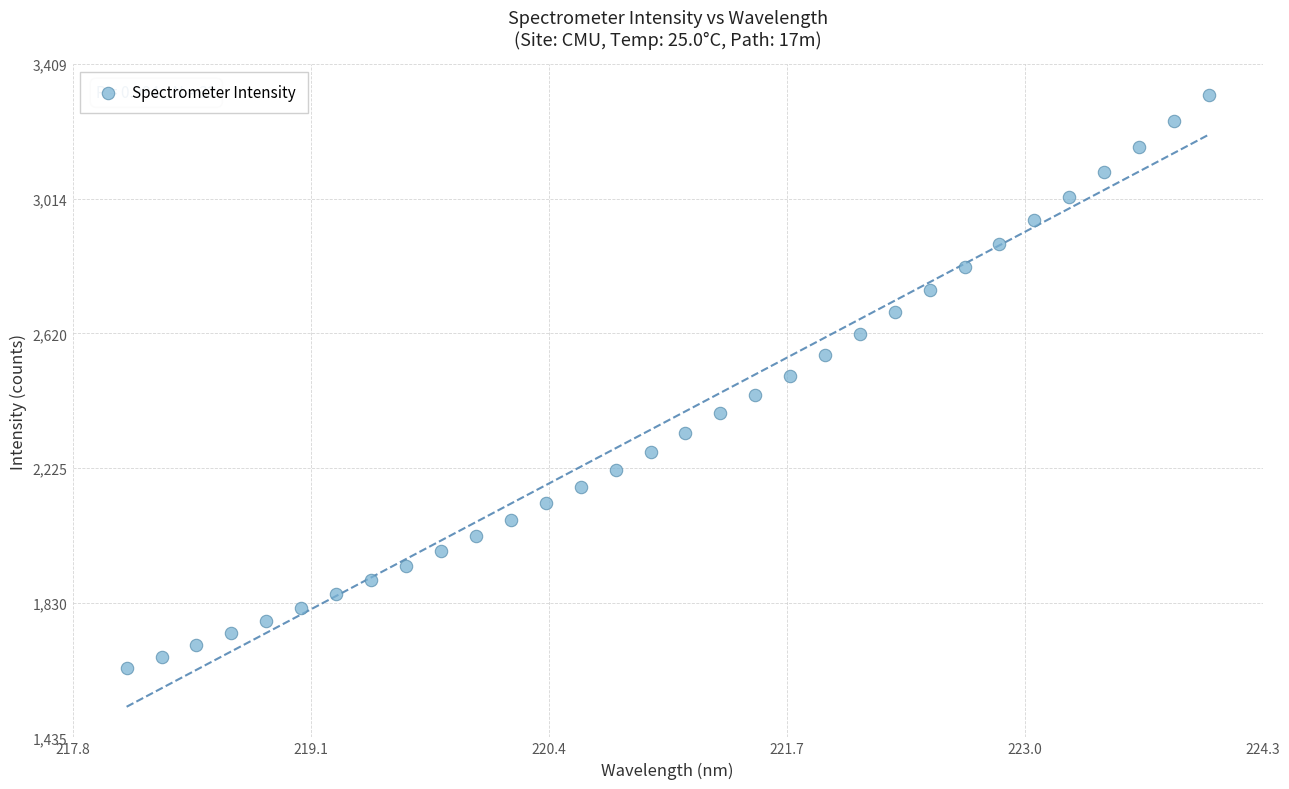

What is the range of X values (max minus min)?

5.9